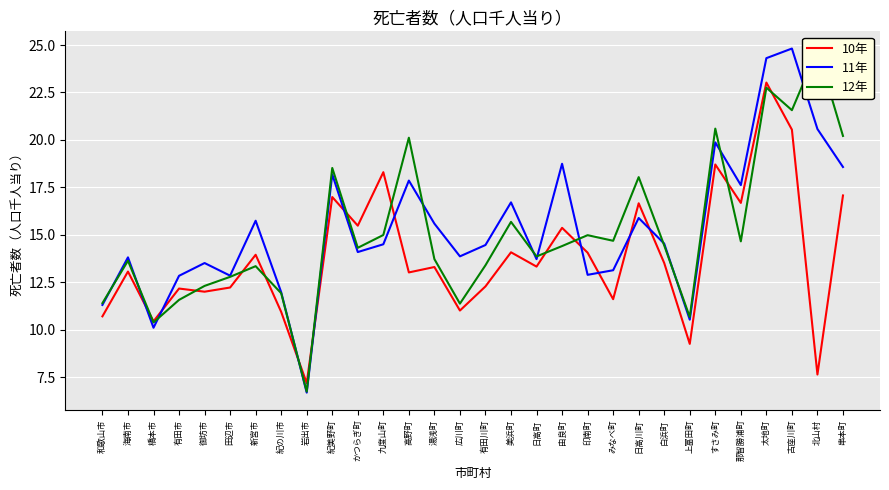

The 11年 series shows 14.5 at 有田川町. True or false?

True